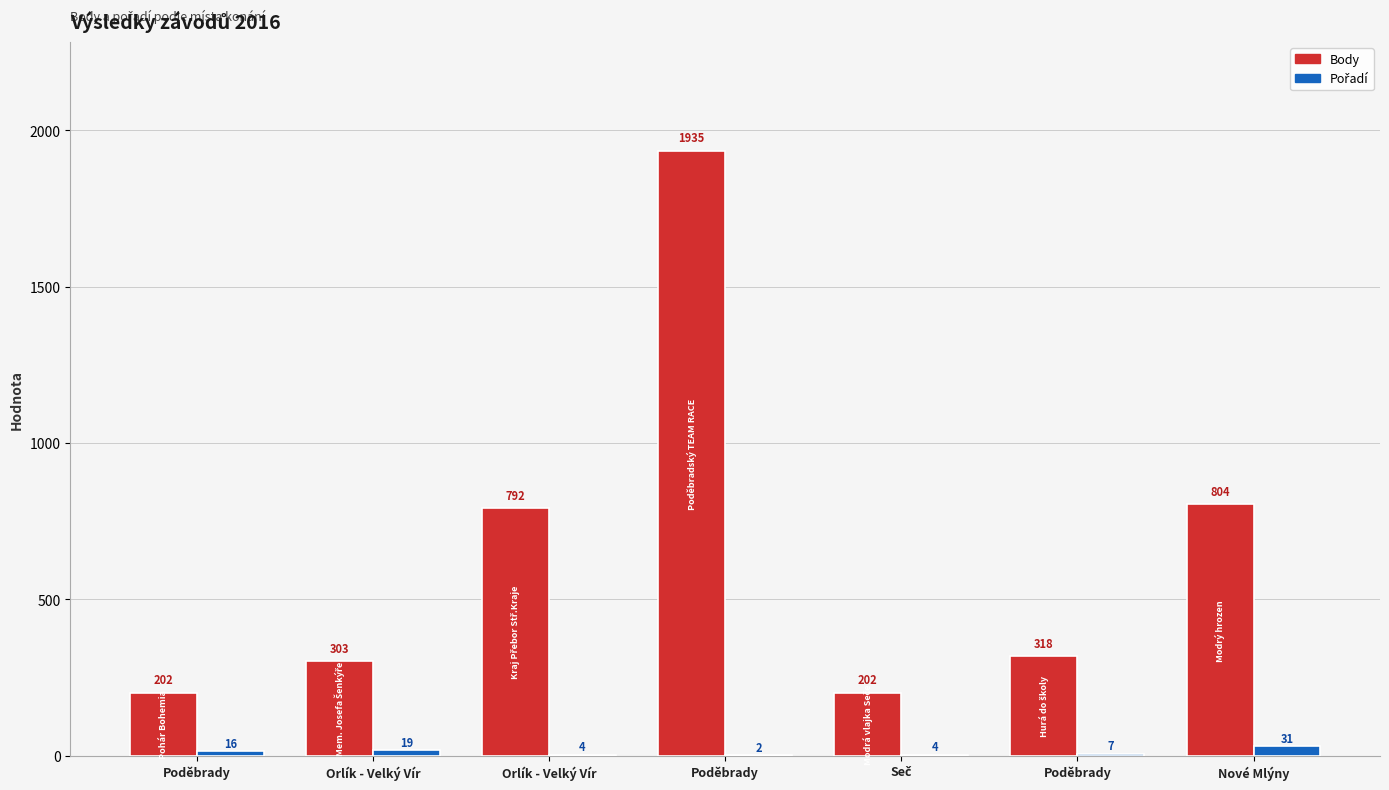

How many groups of bars are there?

7